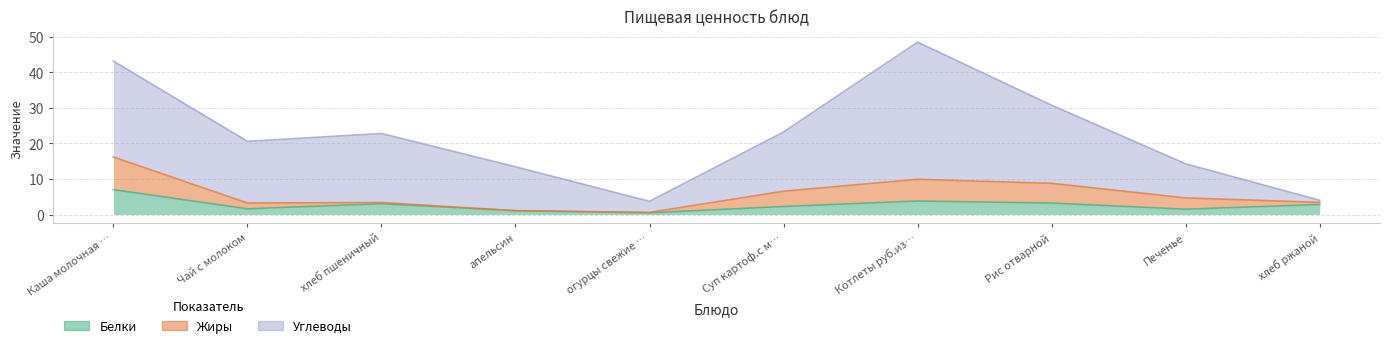

Which series has the largest total across all categories?

Углеводы